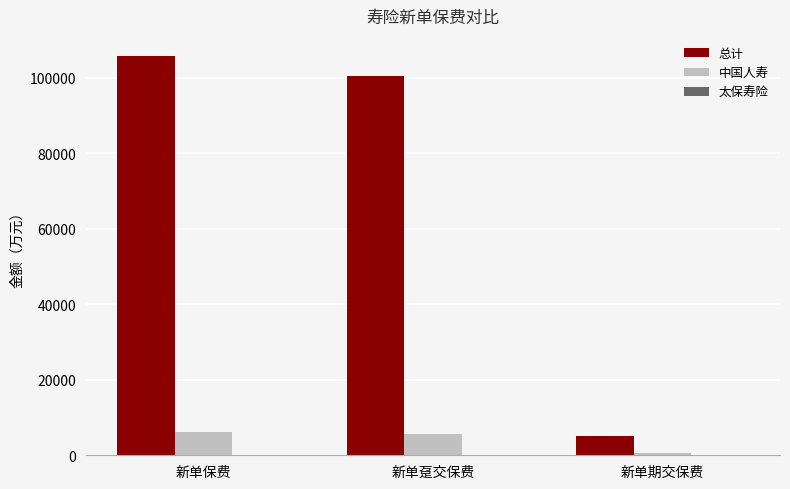

The 总计 series shows 105844.8 at 新单保费. True or false?

True